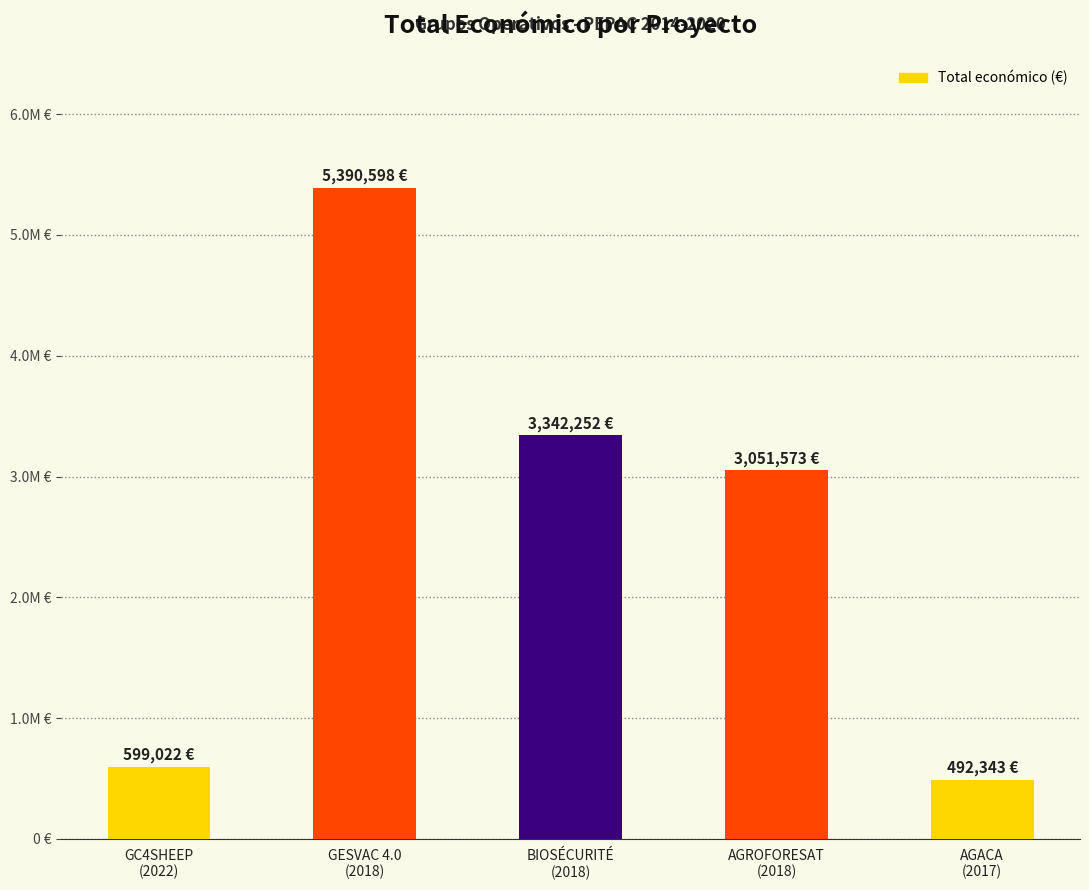

Does the chart contain any negative values?

No